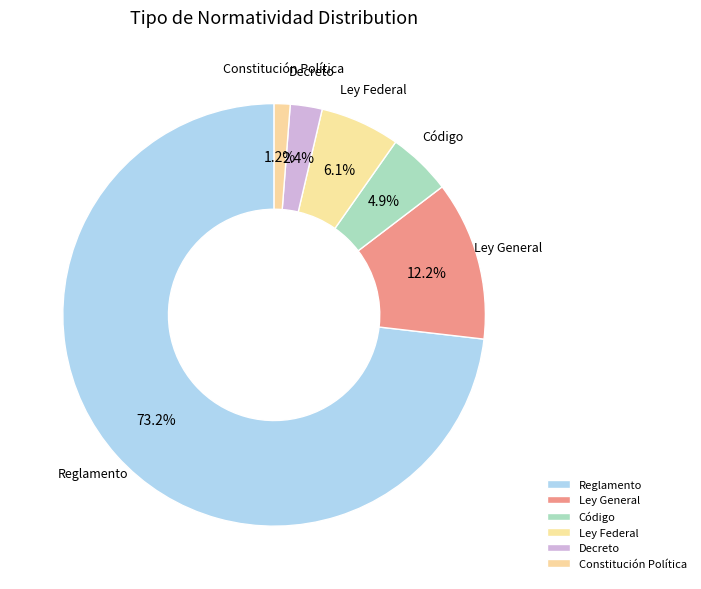

What is the smallest slice in the pie chart?

Constitución Política de los Estados Unidos Mexicanos